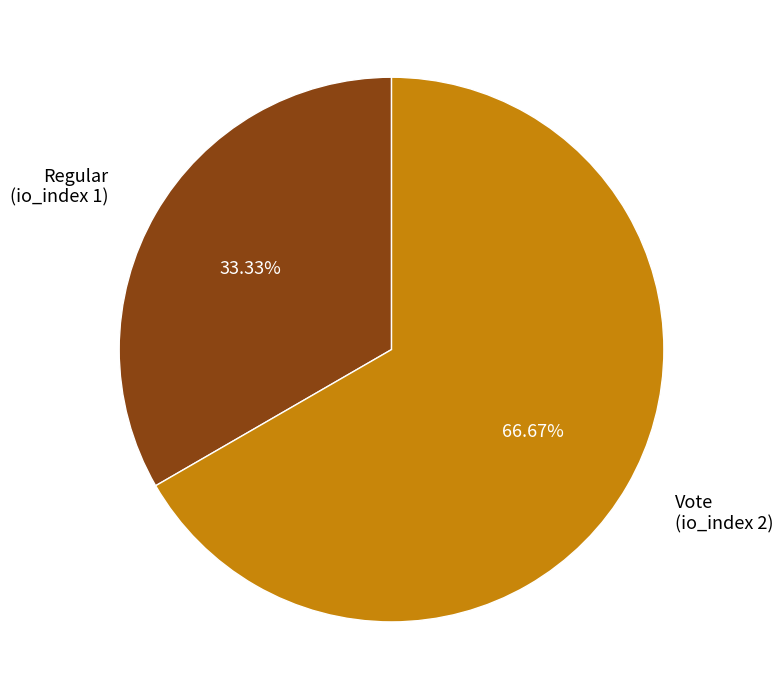

What is the ratio of the value at Vote (io_index 2) to the value at Regular (io_index 1)?

2.0